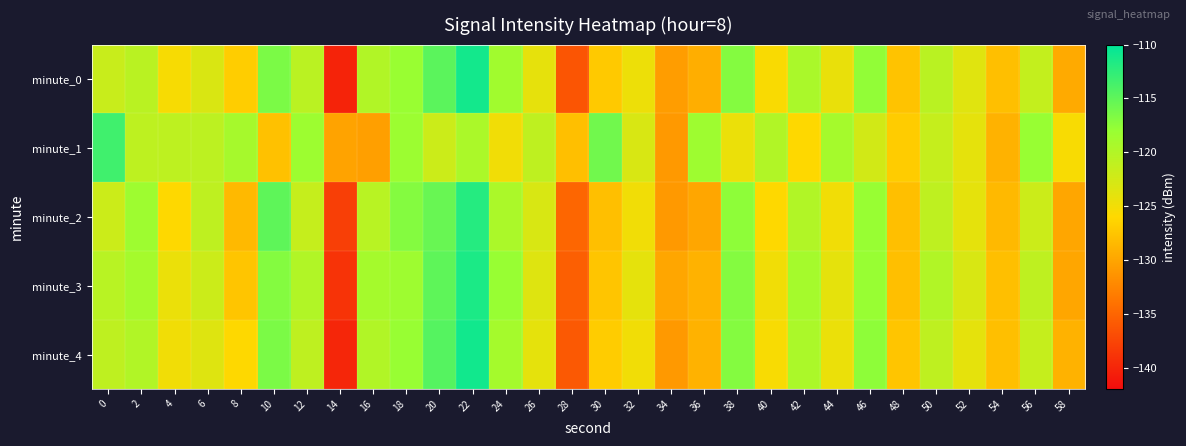

Reading left to right, transcribe all the data shown in this chart.

minute_0: 0=-121.7	2=-120.5	4=-125.4	6=-123.0	8=-126.9	10=-116.4	12=-120.7	14=-140.2	16=-120.0	18=-118.1	20=-114.8	22=-111.0	24=-118.7	26=-124.1	28=-136.3	30=-127.2	32=-124.6	34=-130.7	36=-129.3	38=-117.0	40=-125.6	42=-119.4	44=-124.3	46=-117.6	48=-127.6	50=-120.6	52=-123.6	54=-128.0	56=-121.4	58=-129.6
minute_1: 0=-113.4	2=-120.9	4=-120.8	6=-120.8	8=-119.1	10=-127.8	12=-118.4	14=-130.1	16=-130.5	18=-118.3	20=-122.0	22=-119.5	24=-125.0	26=-121.0	28=-128.0	30=-116.0	32=-123.0	34=-131.0	36=-118.5	38=-124.5	40=-120.0	42=-126.0	44=-119.0	46=-122.5	48=-127.0	50=-121.5	52=-124.0	54=-129.0	56=-118.0	58=-125.5
minute_2: 0=-122.0	2=-118.5	4=-126.0	6=-121.0	8=-128.5	10=-115.0	12=-121.5	14=-138.0	16=-120.5	18=-117.0	20=-115.5	22=-112.0	24=-119.5	26=-123.0	28=-135.0	30=-128.0	32=-125.0	34=-131.0	36=-130.0	38=-117.5	40=-126.0	42=-120.0	44=-125.0	46=-118.0	48=-128.0	50=-121.0	52=-124.0	54=-128.5	56=-122.0	58=-130.0
minute_3: 0=-120.5	2=-119.0	4=-124.5	6=-122.0	8=-127.5	10=-117.0	12=-120.0	14=-139.0	16=-119.0	18=-118.5	20=-115.0	22=-111.5	24=-118.0	26=-123.5	28=-135.5	30=-127.5	32=-124.0	34=-130.0	36=-129.0	38=-117.0	40=-125.0	42=-119.0	44=-124.0	46=-118.0	48=-128.0	50=-120.0	52=-123.0	54=-128.0	56=-121.0	58=-130.0
minute_4: 0=-121.0	2=-120.0	4=-125.0	6=-123.5	8=-126.0	10=-116.5	12=-121.0	14=-140.0	16=-120.0	18=-118.0	20=-114.5	22=-111.0	24=-119.0	26=-124.0	28=-136.0	30=-127.0	32=-125.0	34=-131.0	36=-129.0	38=-117.0	40=-125.5	42=-119.5	44=-124.5	46=-117.5	48=-127.5	50=-121.0	52=-124.0	54=-128.0	56=-121.5	58=-129.0